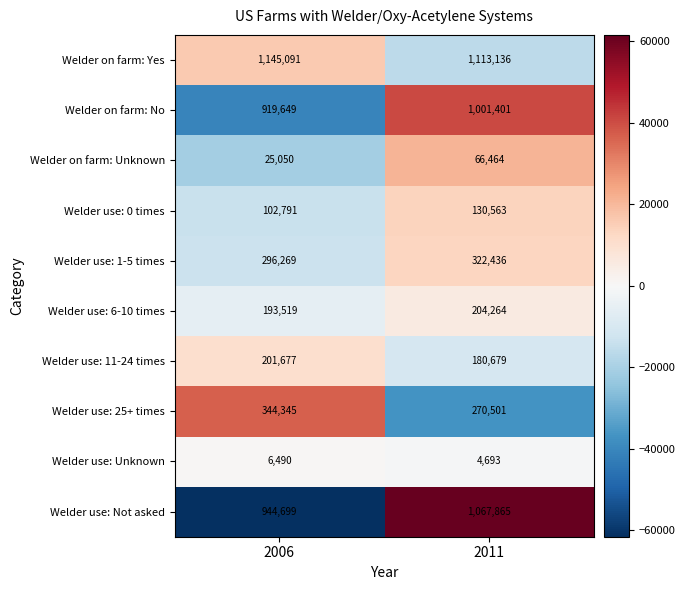

Reading right to left, extract all data points from this chart.

Welder on farm: Yes: 1113136	1145091
Welder on farm: No: 1001401	919649
Welder on farm: Unknown: 66464	25050
Welder use: 0 times: 130563	102791
Welder use: 1-5 times: 322436	296269
Welder use: 6-10 times: 204264	193519
Welder use: 11-24 times: 180679	201677
Welder use: 25+ times: 270501	344345
Welder use: Unknown: 4693	6490
Welder use: Not asked: 1067865	944699